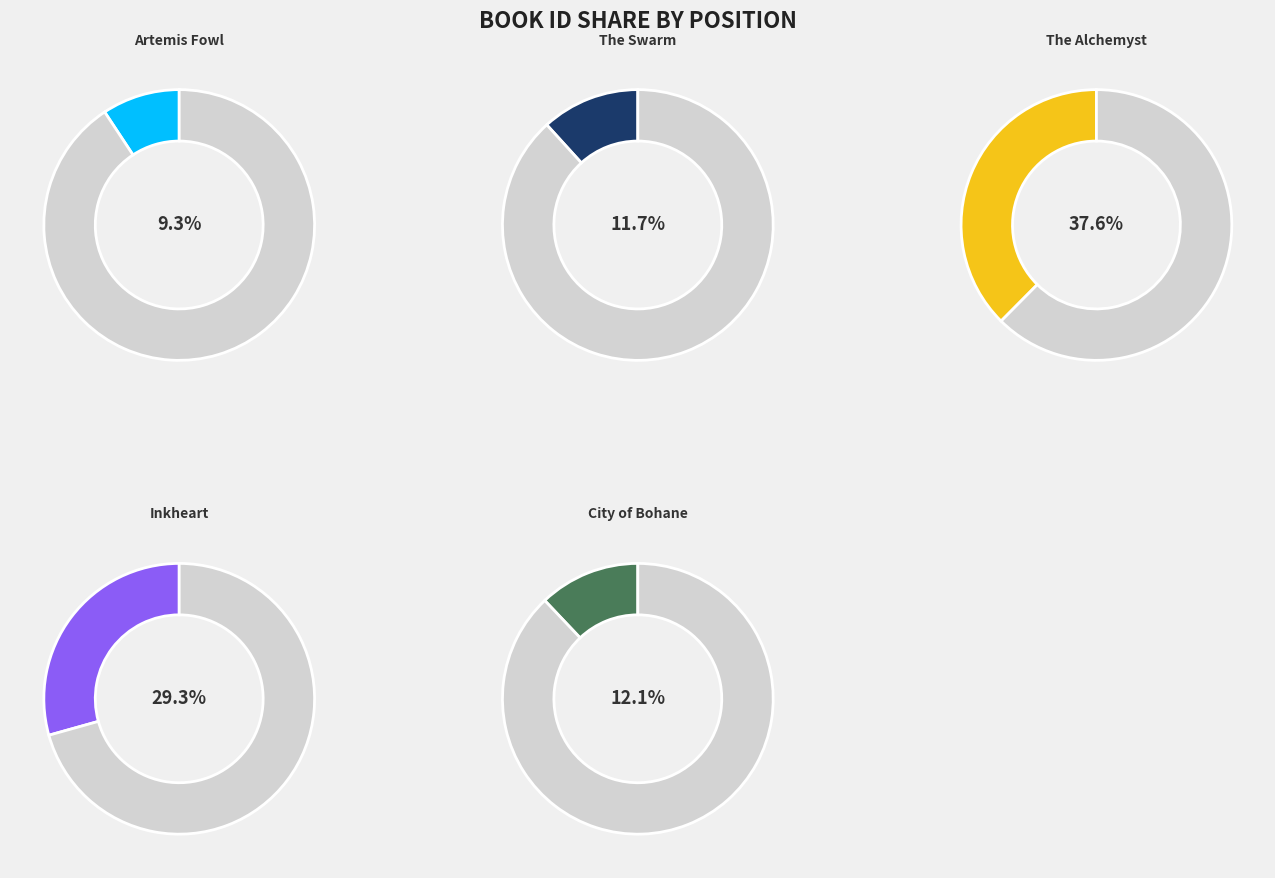

Rank the categories by value from lowest to highest.

Artemis Fowl, The Swarm, City of Bohane, Inkheart, The Alchemyst